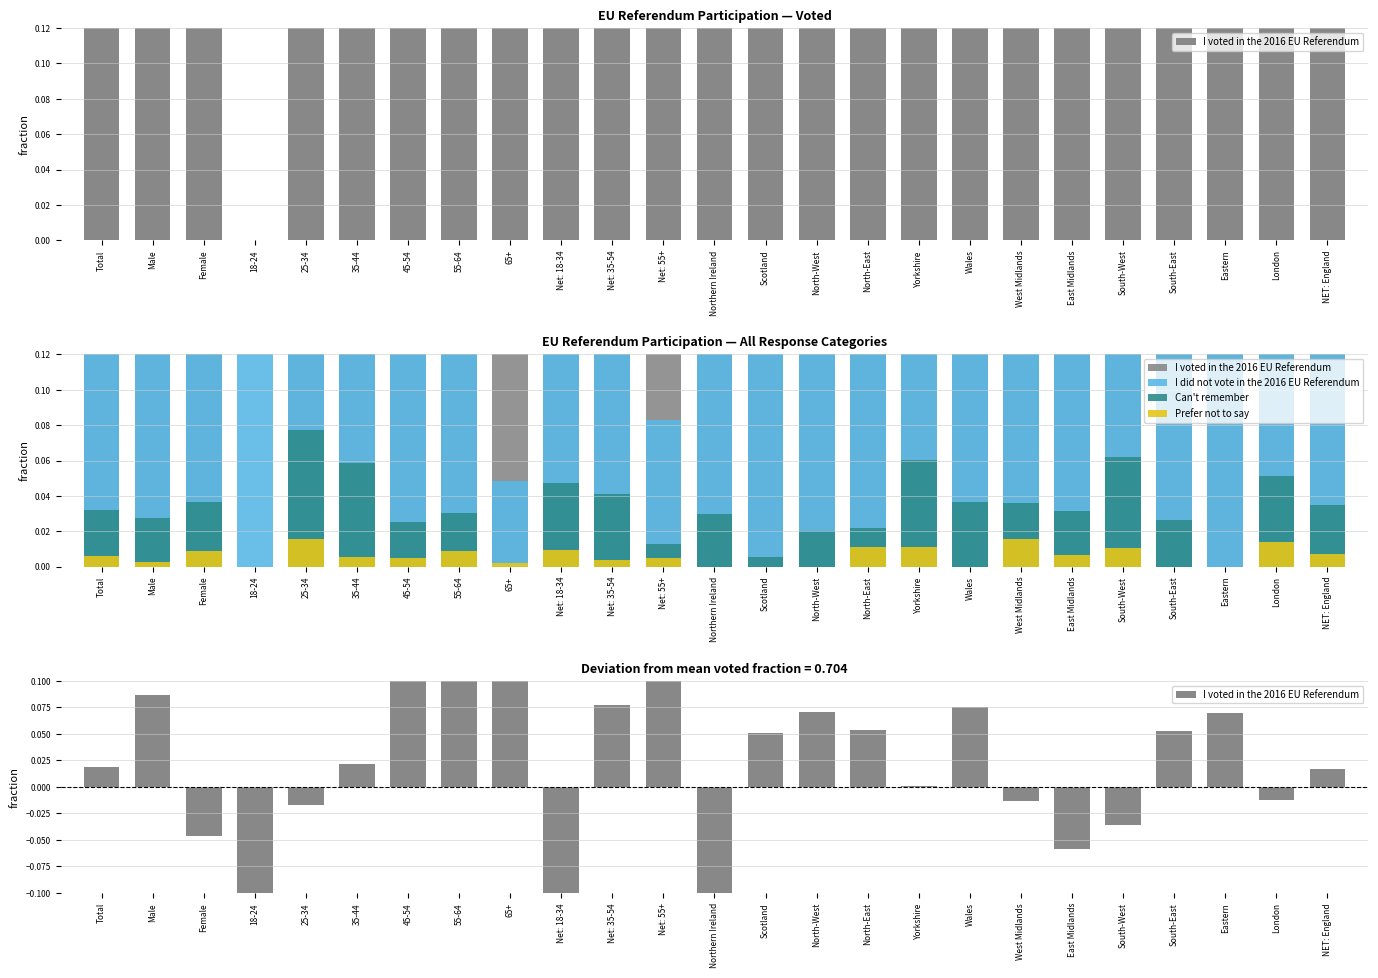

Reading left to right, transcribe all the data shown in this chart.

I voted in the 2016 EU Referendum: 0.0	0.1	-0.0	-0.7	-0.0	0.0	0.1	0.1	0.2	-0.3	0.1	0.2	-0.1	0.1	0.1	0.1	0.0	0.1	-0.0	-0.1	-0.0	0.1	0.1	-0.0	0.0
I did not vote in the 2016 EU Referendum: 0.2	0.2	0.3	1.0	0.2	0.2	0.1	0.1	0.0	0.5	0.2	0.1	0.4	0.2	0.2	0.2	0.2	0.2	0.3	0.3	0.3	0.2	0.2	0.2	0.2
Can't remember: 0.0	0.0	0.0	0.0	0.1	0.1	0.0	0.0	0.0	0.0	0.0	0.0	0.0	0.0	0.0	0.0	0.1	0.0	0.0	0.0	0.1	0.0	0.0	0.1	0.0
Prefer not to say: 0.0	0.0	0.0	0.0	0.0	0.0	0.0	0.0	0.0	0.0	0.0	0.0	0.0	0.0	0.0	0.0	0.0	0.0	0.0	0.0	0.0	0.0	0.0	0.0	0.0